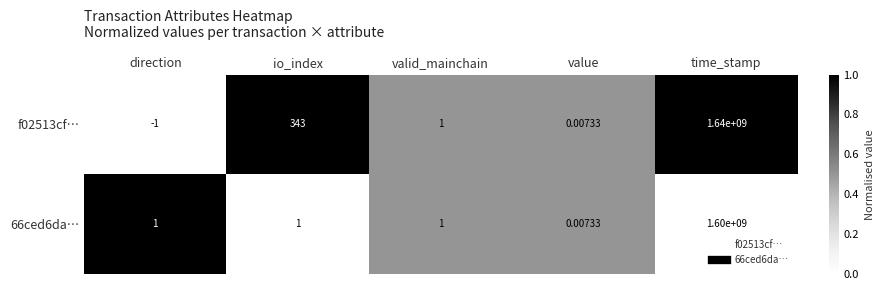

At which category is the sum across all series the highest?

time_stamp